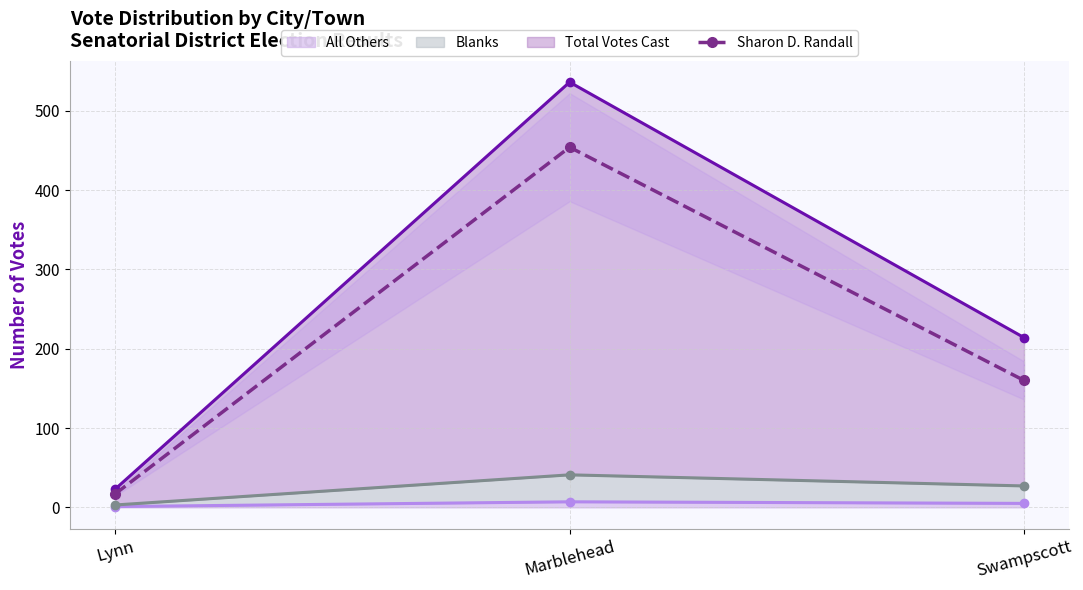

Which label corresponds to the smallest value in the chart?

Lynn